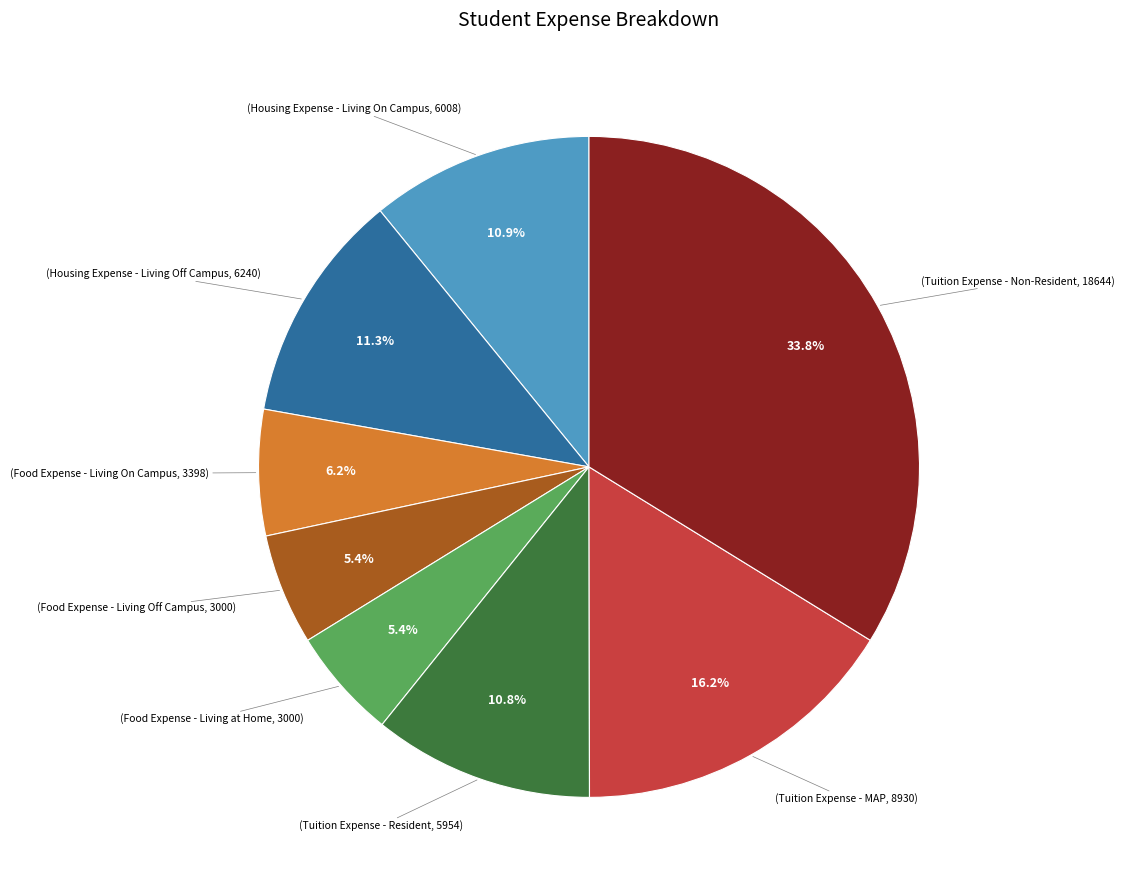

How many slices are in this pie chart?

8